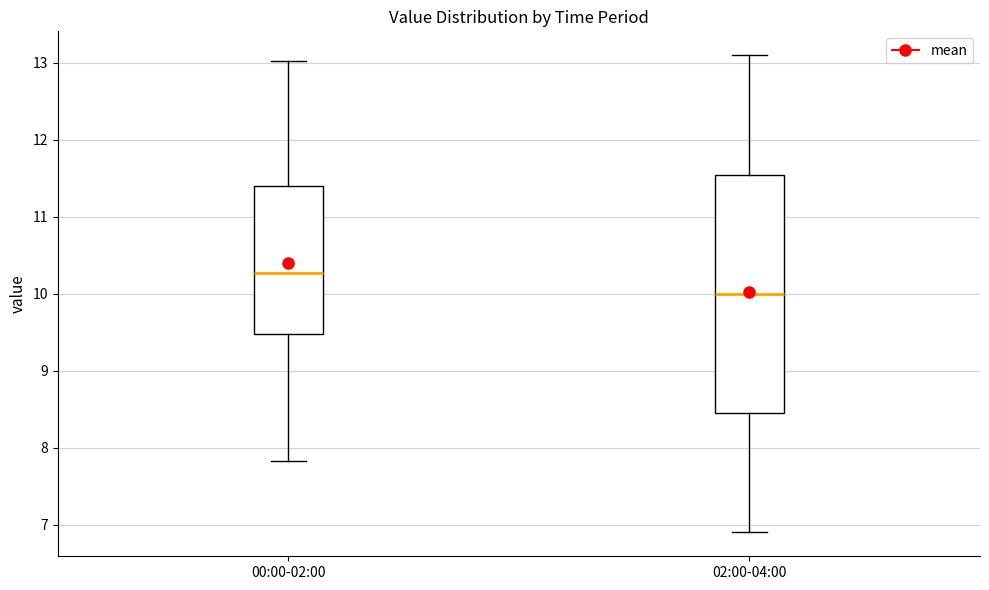

Comparing the boxes themselves (not the whiskers), which one is the tallest?

02:00-04:00